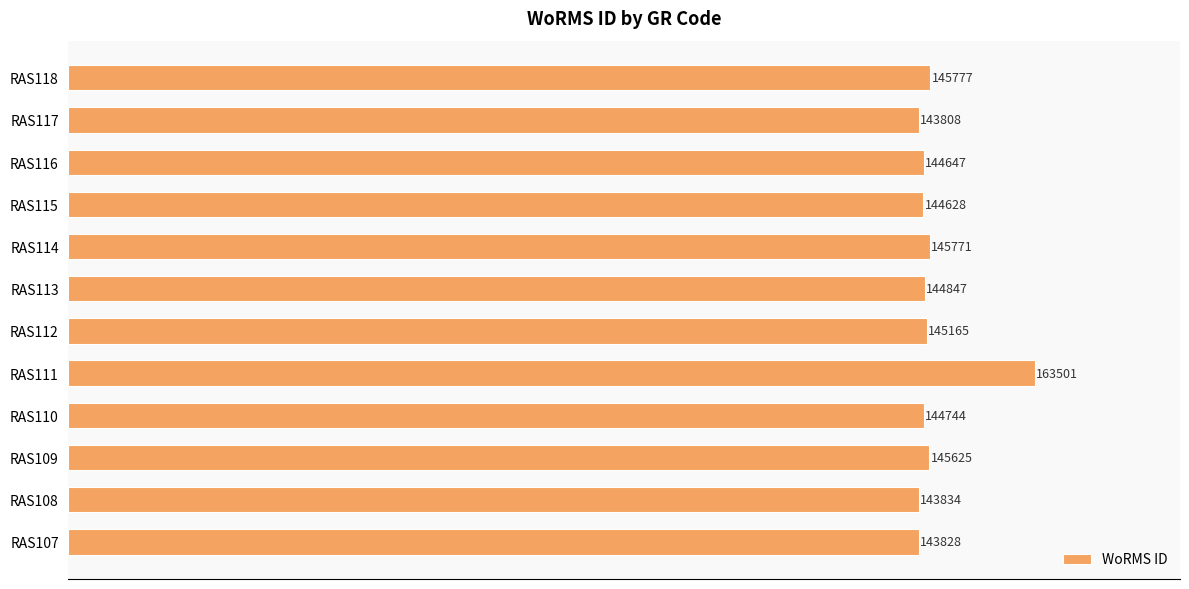

What is the change in value from RAS115 to RAS116?

+19